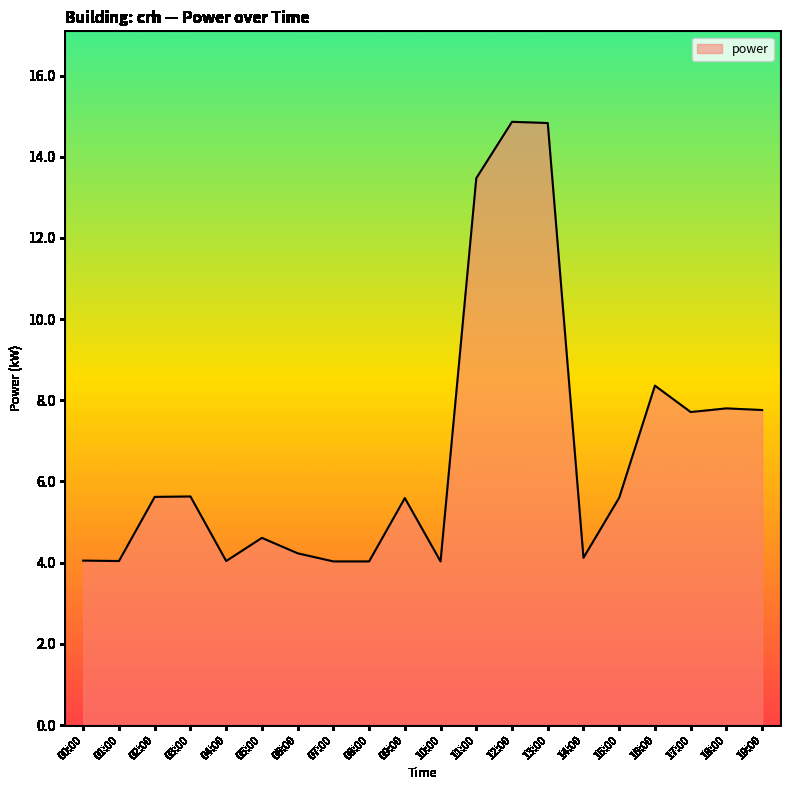

Count the number of values greater than 5.

11